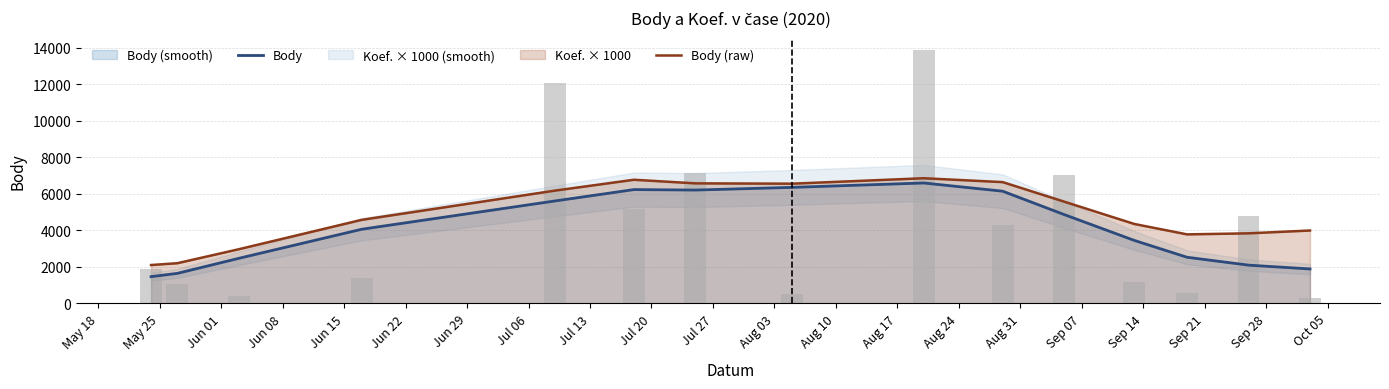

The Body series shows 1647.2 at May 25. True or false?

True